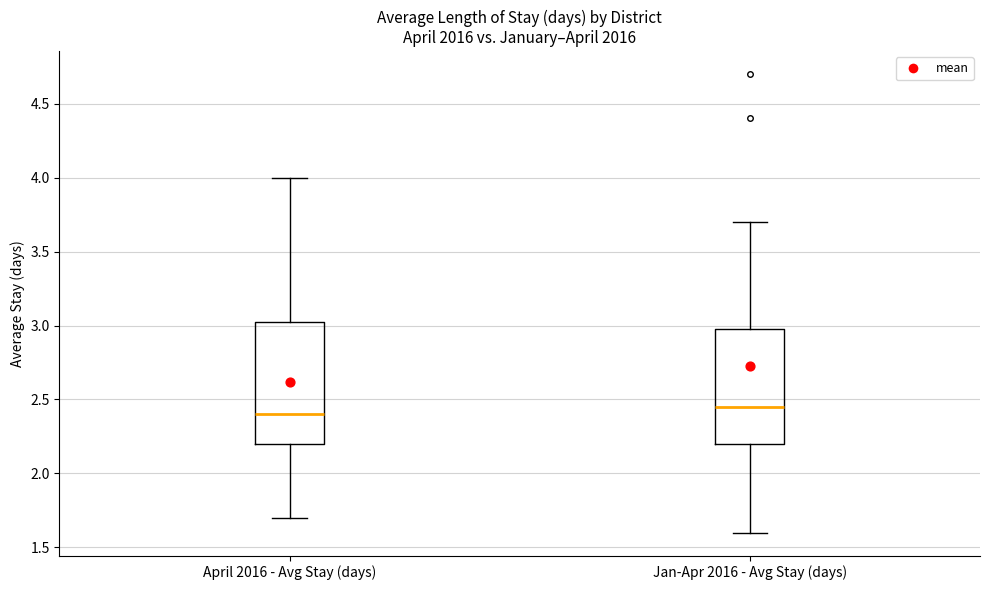

Reading left to right, transcribe this box plot: for each box, give where its median line is, the range the box spans, and where its two whiskers end, as read against the y-axis. The values are not printed on the chart, so give them approximately, as read against the axis.

April 2016 - Avg Stay (days): median 2.40, box 2.20 to 3.05, whiskers 1.70 to 4.00
Jan-Apr 2016 - Avg Stay (days): median 2.45, box 2.20 to 3.00, whiskers 1.60 to 3.70